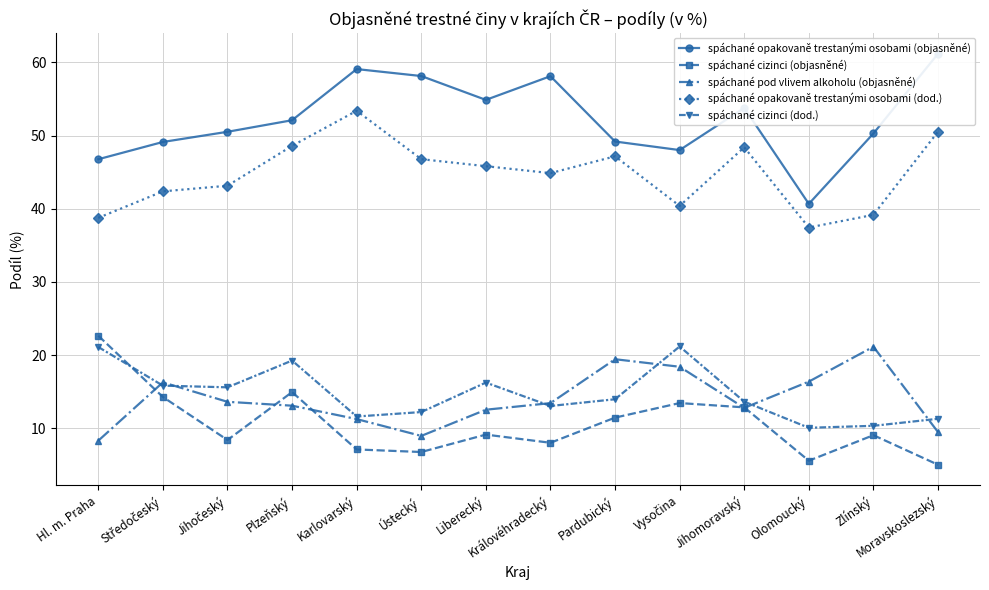

Reading left to right, list all the values displayed in this chart.

spáchané opakovaně trestanými osobami (objasněné): Hl. m. Praha=46.8	Středočeský=49.1	Jihočeský=50.5	Plzeňský=52.1	Karlovarský=59.1	Ústecký=58.1	Liberecký=54.9	Královéhradecký=58.1	Pardubický=49.2	Vysočina=48.0	Jihomoravský=53.8	Olomoucký=40.7	Zlínský=50.3	Moravskoslezský=61.2
spáchané cizinci (objasněné): Hl. m. Praha=22.6	Středočeský=14.3	Jihočeský=8.4	Plzeňský=14.9	Karlovarský=7.1	Ústecký=6.8	Liberecký=9.1	Královéhradecký=8.0	Pardubický=11.5	Vysočina=13.4	Jihomoravský=12.9	Olomoucký=5.6	Zlínský=9.1	Moravskoslezský=5.0
spáchané pod vlivem alkoholu (objasněné): Hl. m. Praha=8.3	Středočeský=16.3	Jihočeský=13.6	Plzeňský=13.1	Karlovarský=11.3	Ústecký=9.0	Liberecký=12.5	Královéhradecký=13.4	Pardubický=19.4	Vysočina=18.4	Jihomoravský=12.8	Olomoucký=16.4	Zlínský=21.1	Moravskoslezský=9.5
spáchané opakovaně trestanými osobami (dod.): Hl. m. Praha=38.8	Středočeský=42.4	Jihočeský=43.1	Plzeňský=48.6	Karlovarský=53.4	Ústecký=46.8	Liberecký=45.8	Královéhradecký=44.9	Pardubický=47.2	Vysočina=40.4	Jihomoravský=48.4	Olomoucký=37.4	Zlínský=39.2	Moravskoslezský=50.5
spáchané cizinci (dod.): Hl. m. Praha=21.1	Středočeský=15.8	Jihočeský=15.6	Plzeňský=19.3	Karlovarský=11.6	Ústecký=12.2	Liberecký=16.2	Královéhradecký=13.1	Pardubický=14.0	Vysočina=21.2	Jihomoravský=13.6	Olomoucký=10.1	Zlínský=10.3	Moravskoslezský=11.3